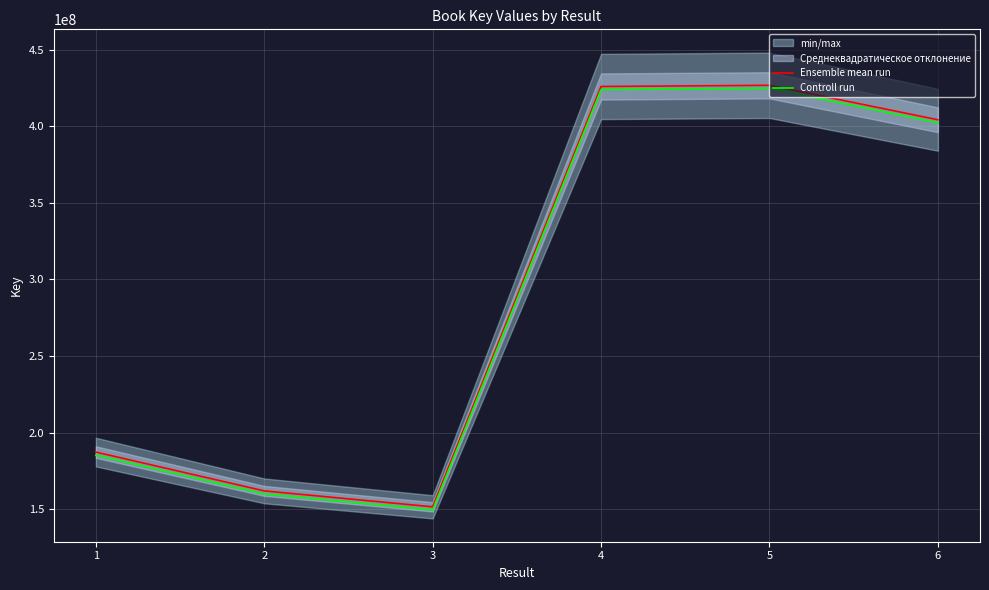

Is the value of Ensemble mean run at 6 greater than the value of Controll run at 2?

Yes